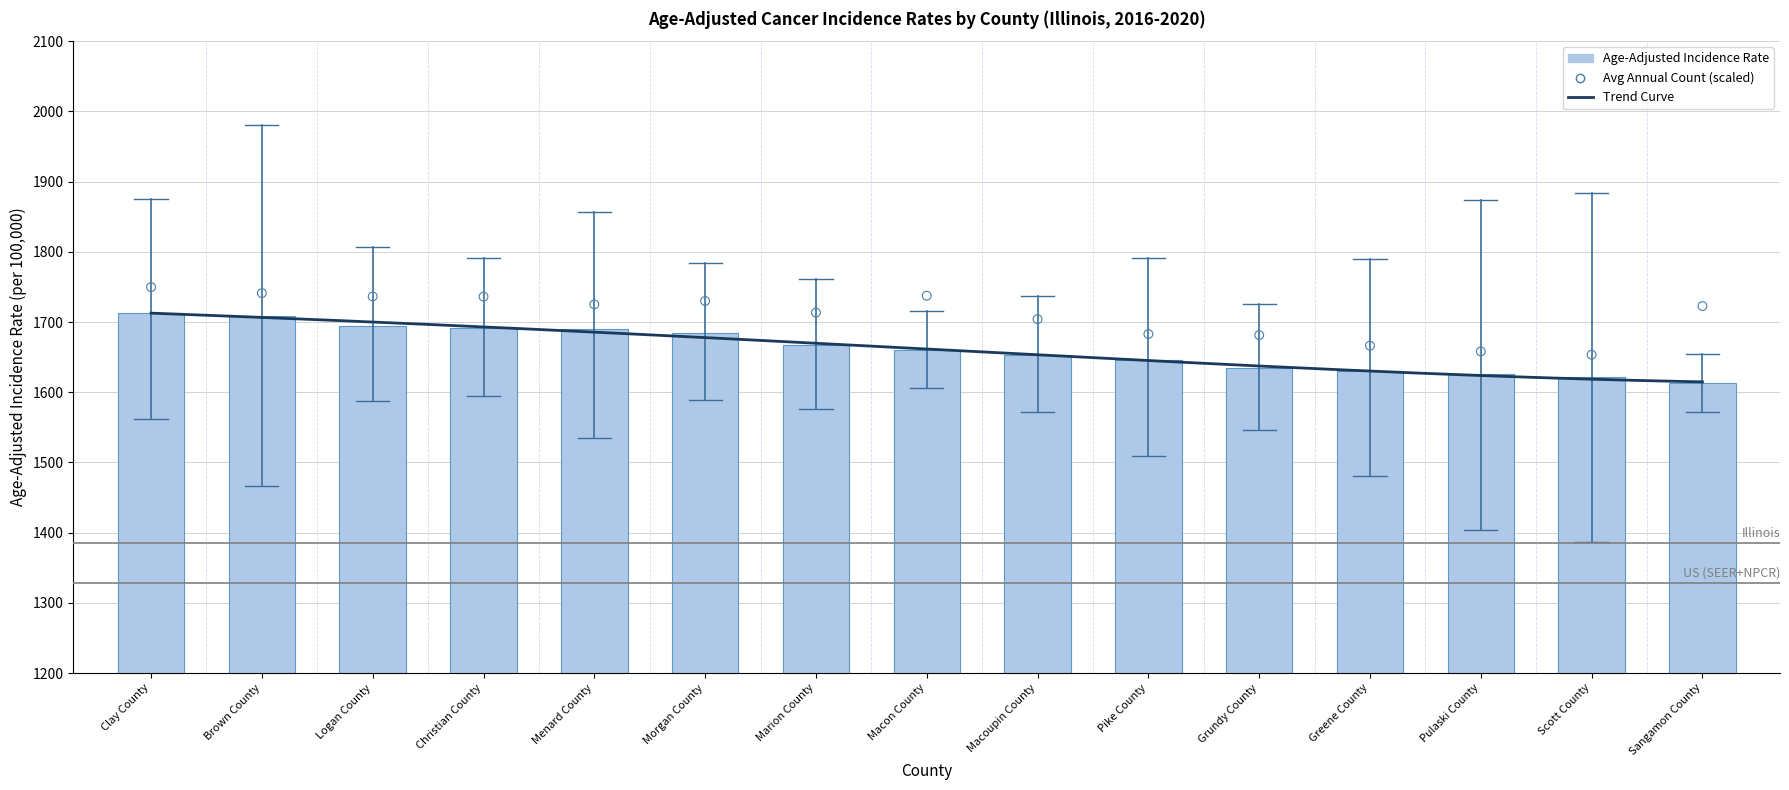

What is the change in value from Menard County to Grundy County?

-55.5